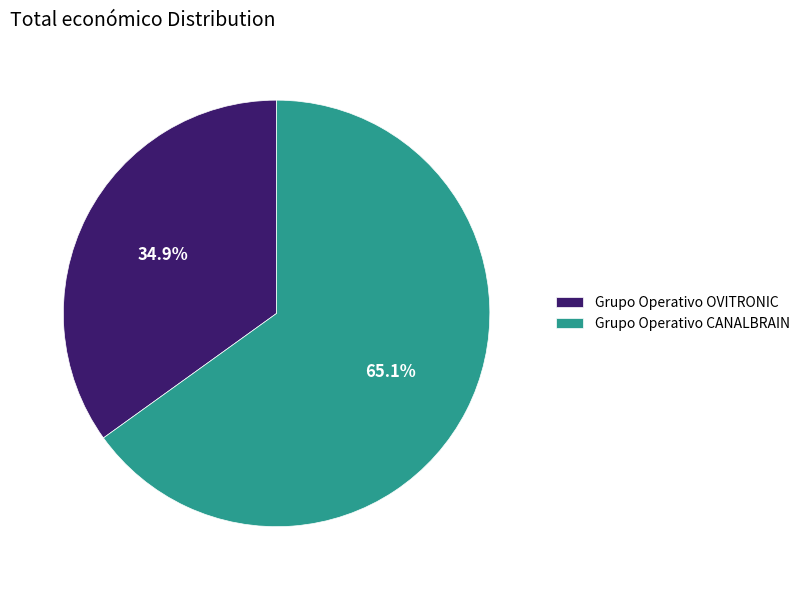

How many slices are in this pie chart?

2